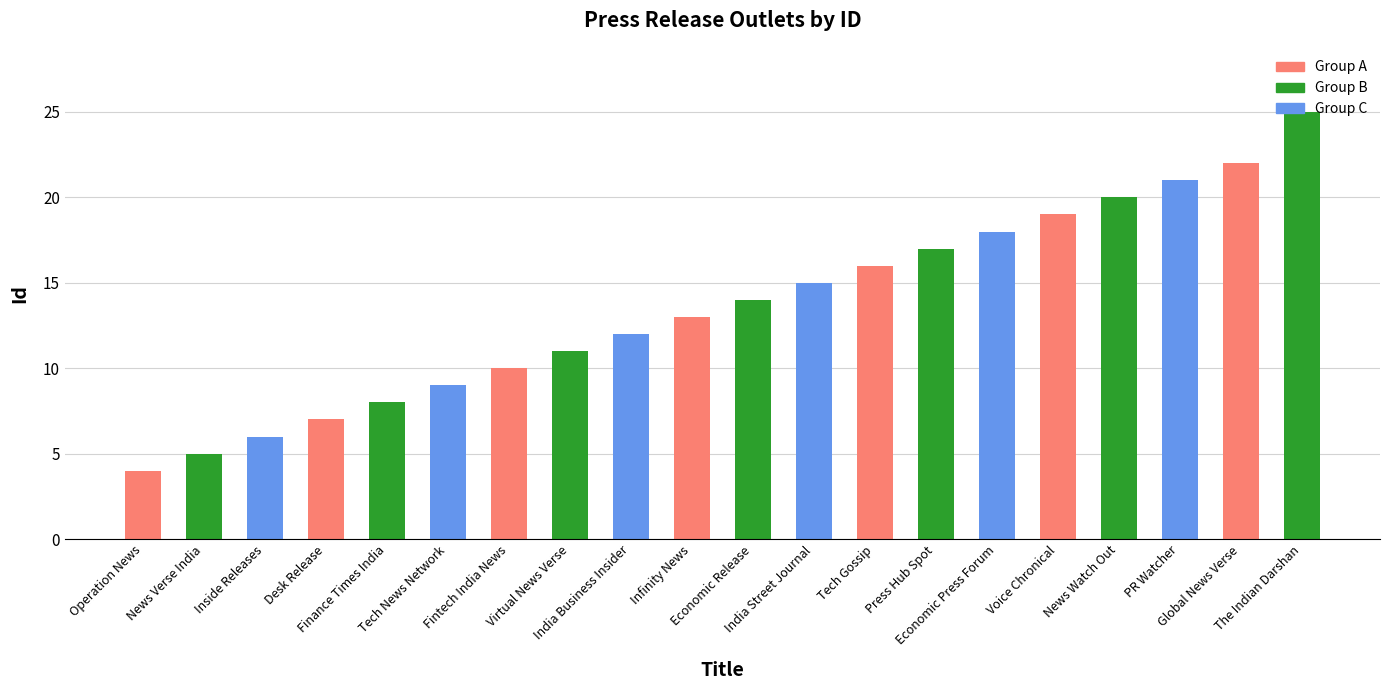

What is the difference between the values at Economic Press Forum and Finance Times India?

10